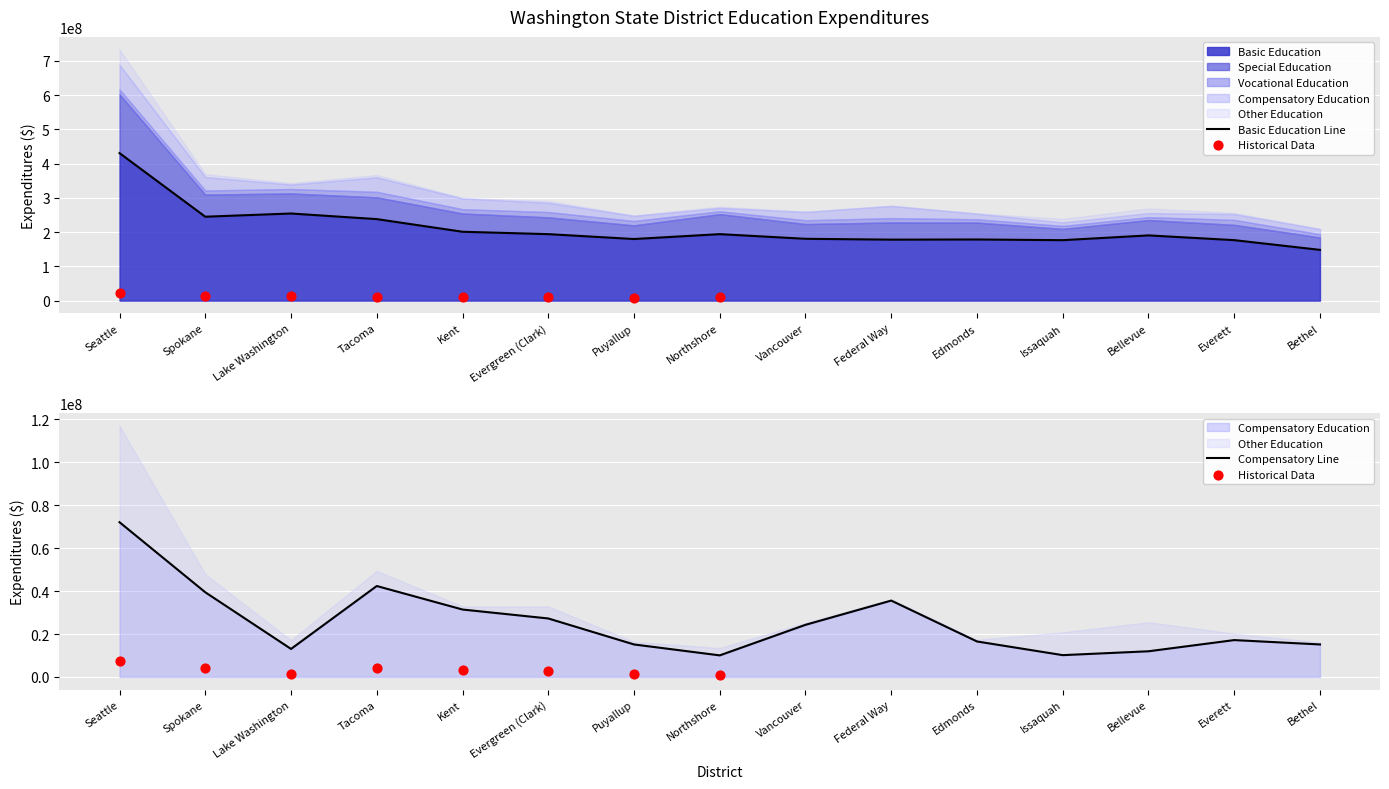

At how many categories does at least one series exceed 21027012?

15